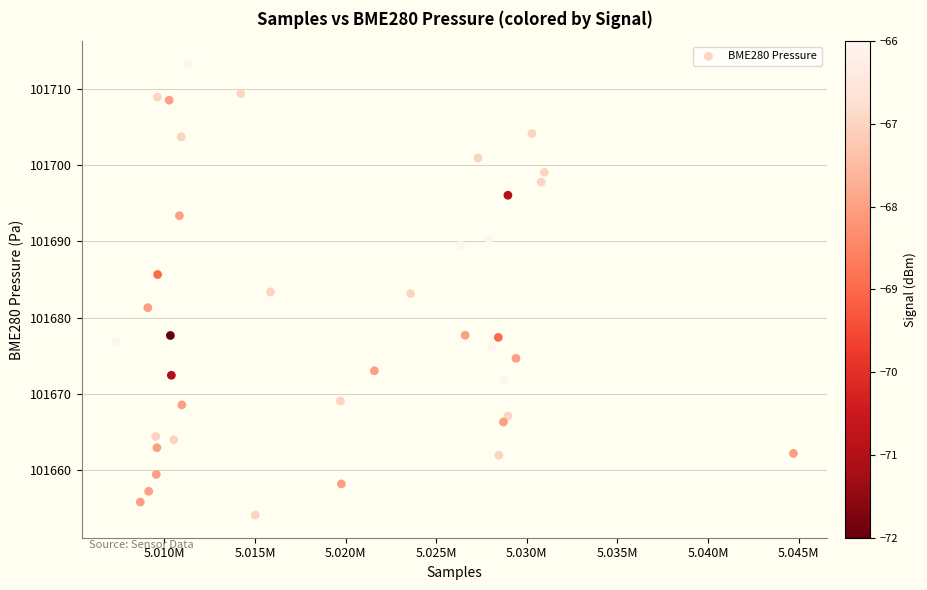

What is the range of Y values (max minus min)?

59.2